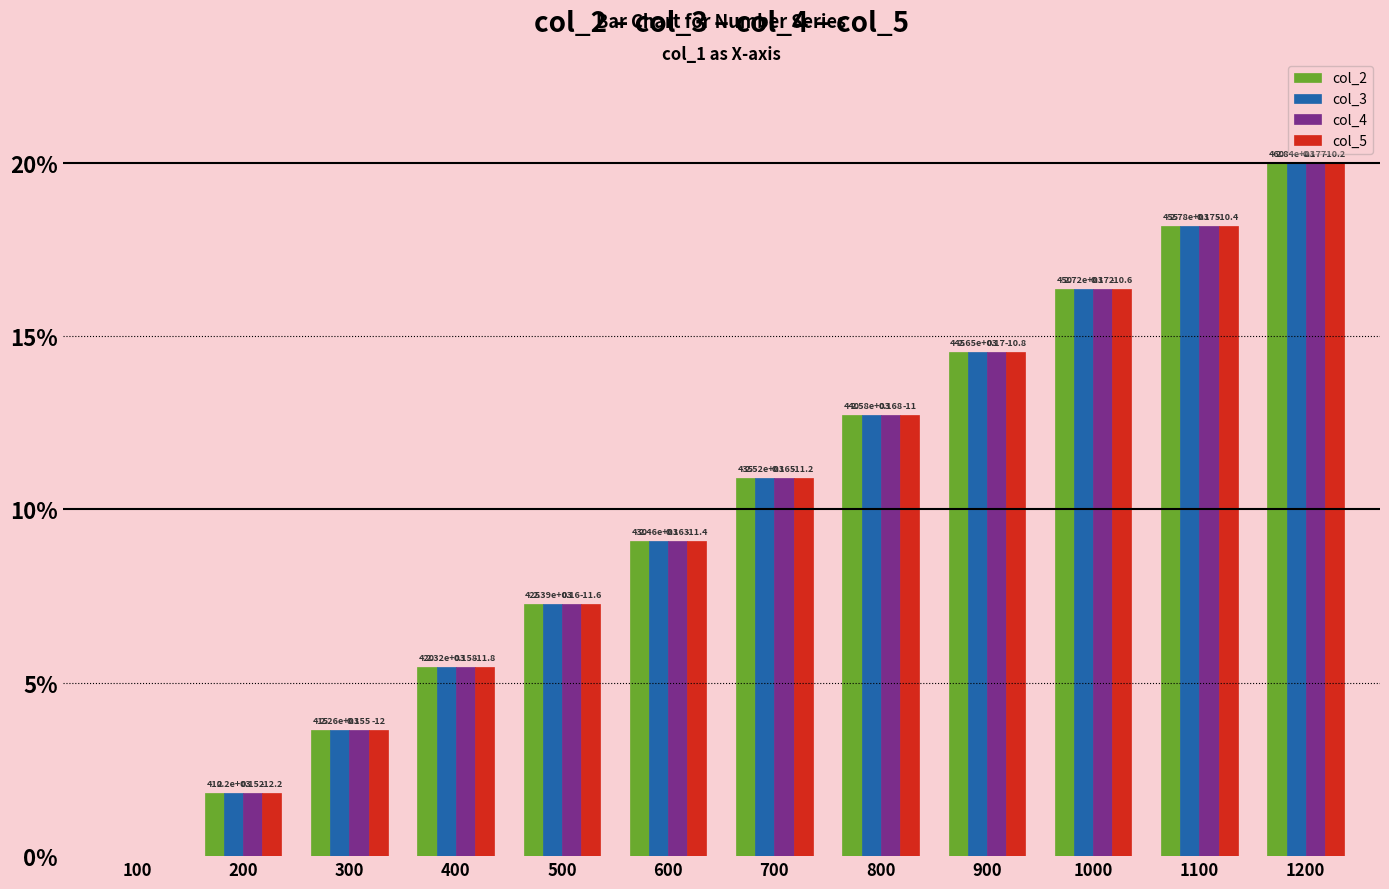

Are the bars grouped side by side (vs. stacked)?

Yes